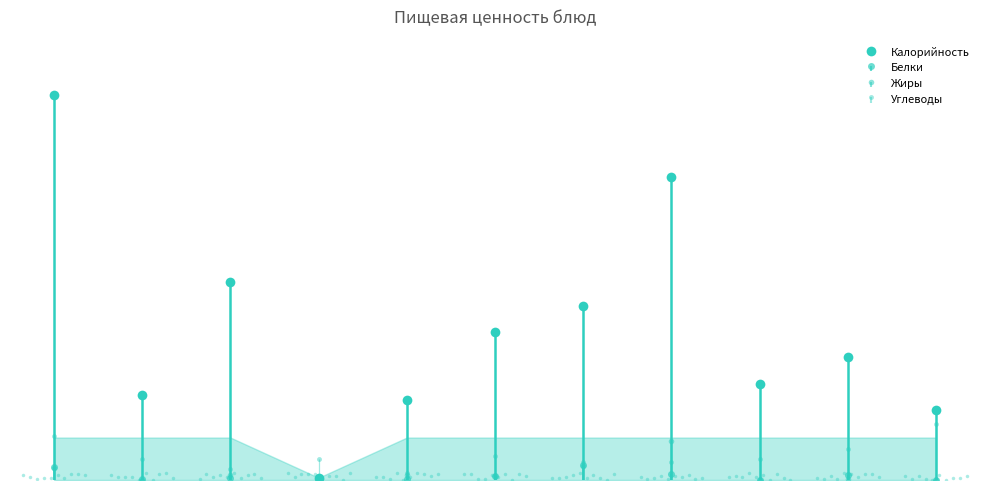

What is the label of the 10th point from the left?

Хлеб ржаной